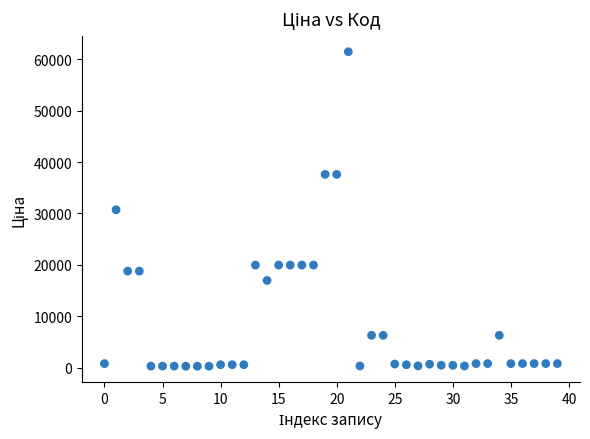

What is the range of Y values (max minus min)?

61124.0